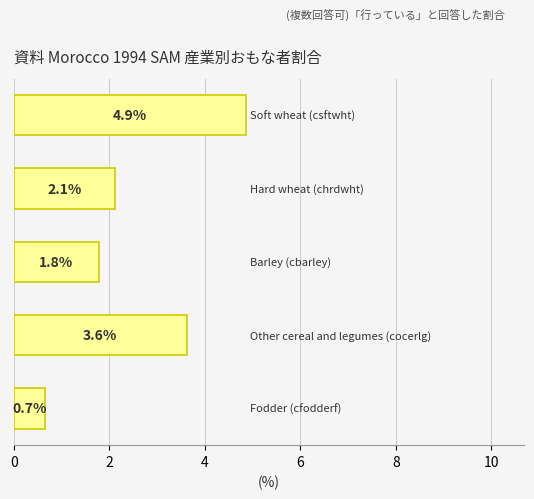

What is the average value?

2.6